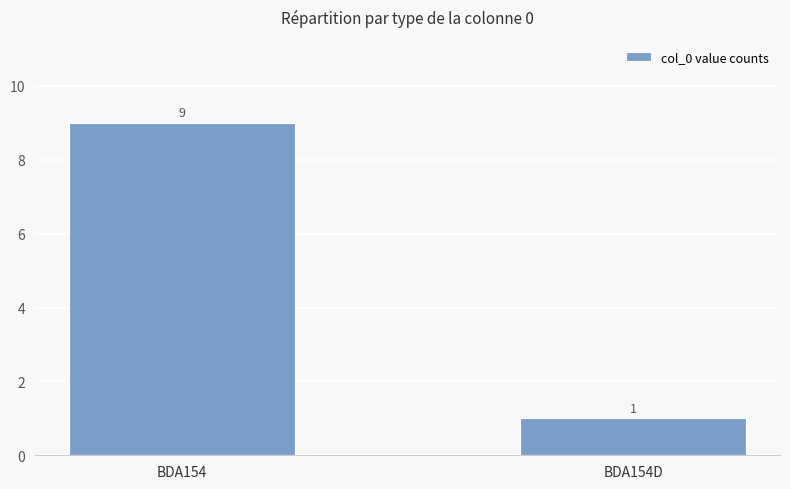

The chart shows a value of 12 at BDA154. True or false?

False